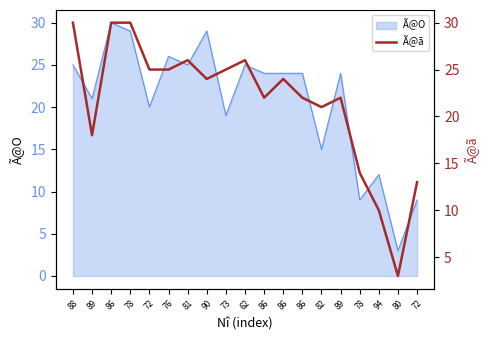

What is the difference between the second highest and second lowest values?

20